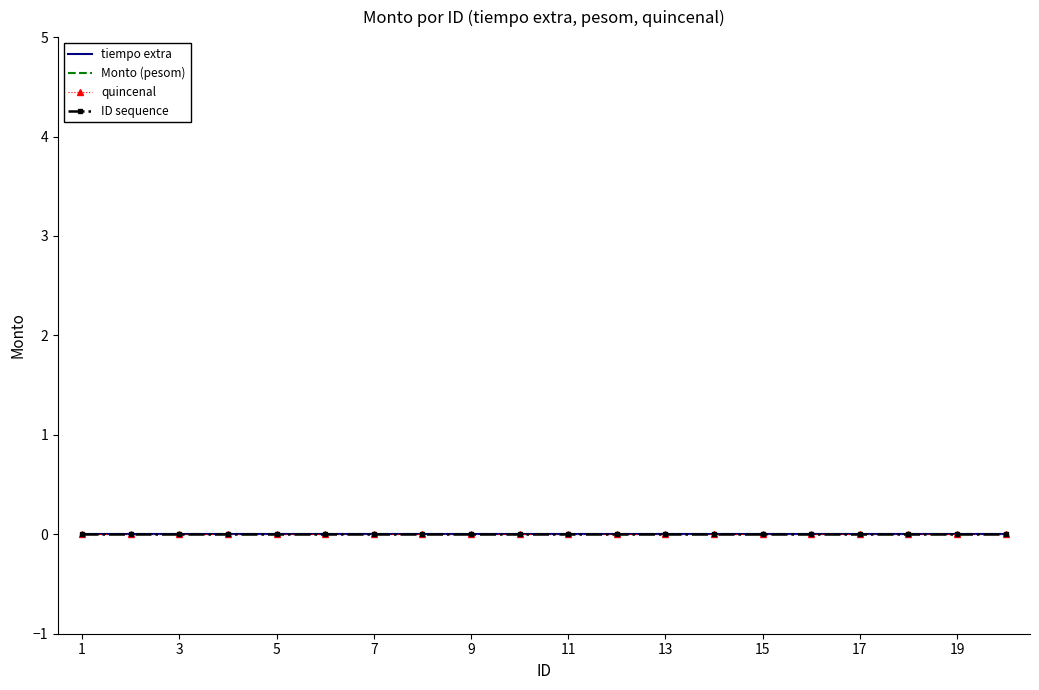

Which category has the highest value in the ID sequence series?

20